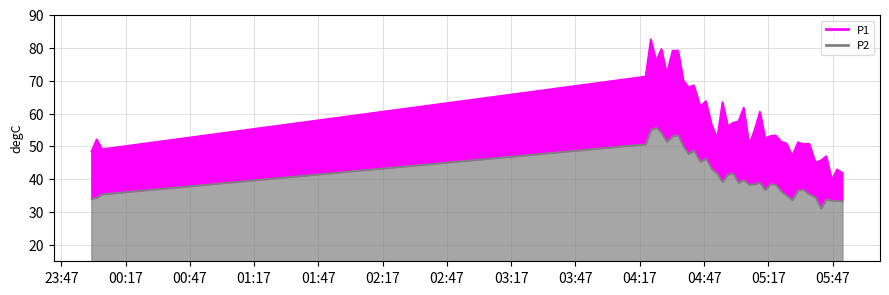

At how many categories does at least one series exceed 39?

40